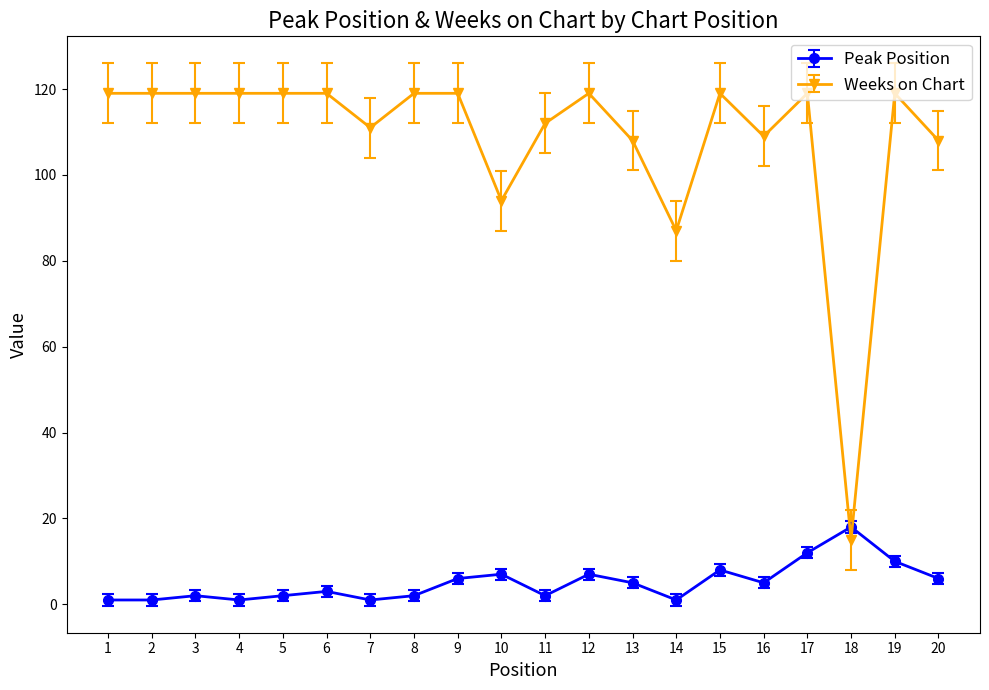

What is the sum of the Weeks on Chart values at 5 and 6?

238